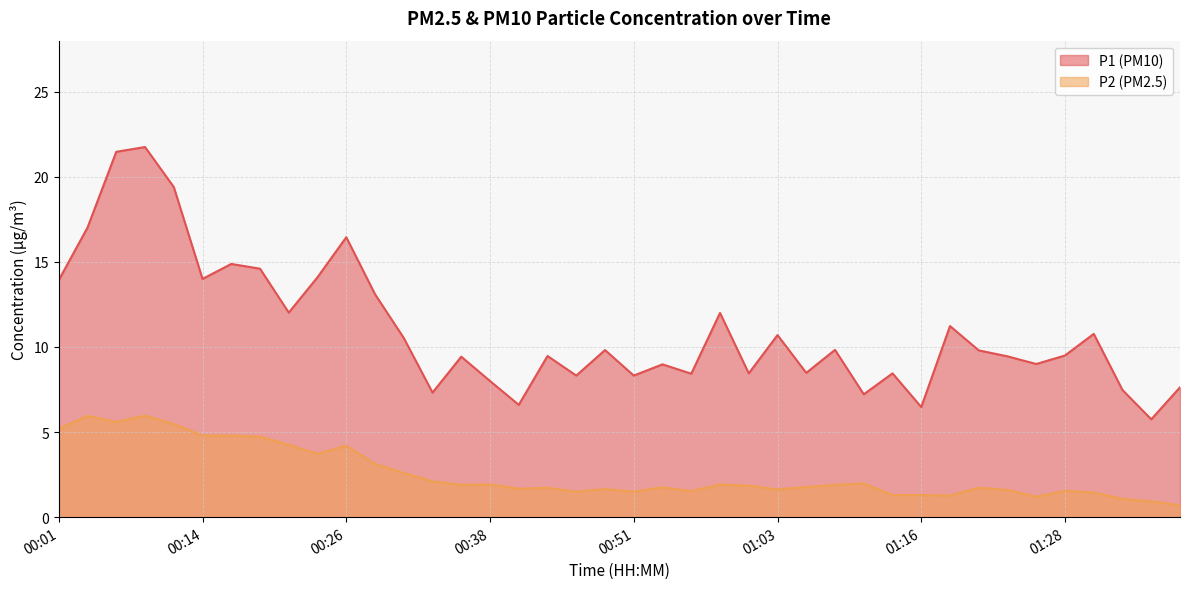

Does the chart display data point markers on the line(s)?

No